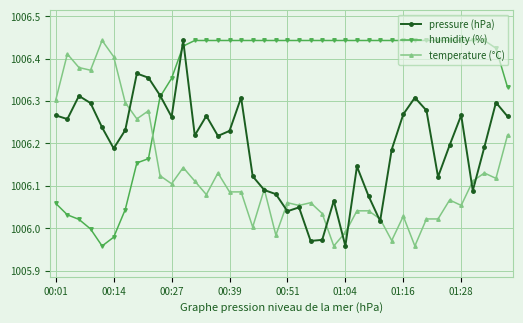

Rank the series by their average value, from highest to lowest.

humidity (%), pressure (hPa), temperature (°C)